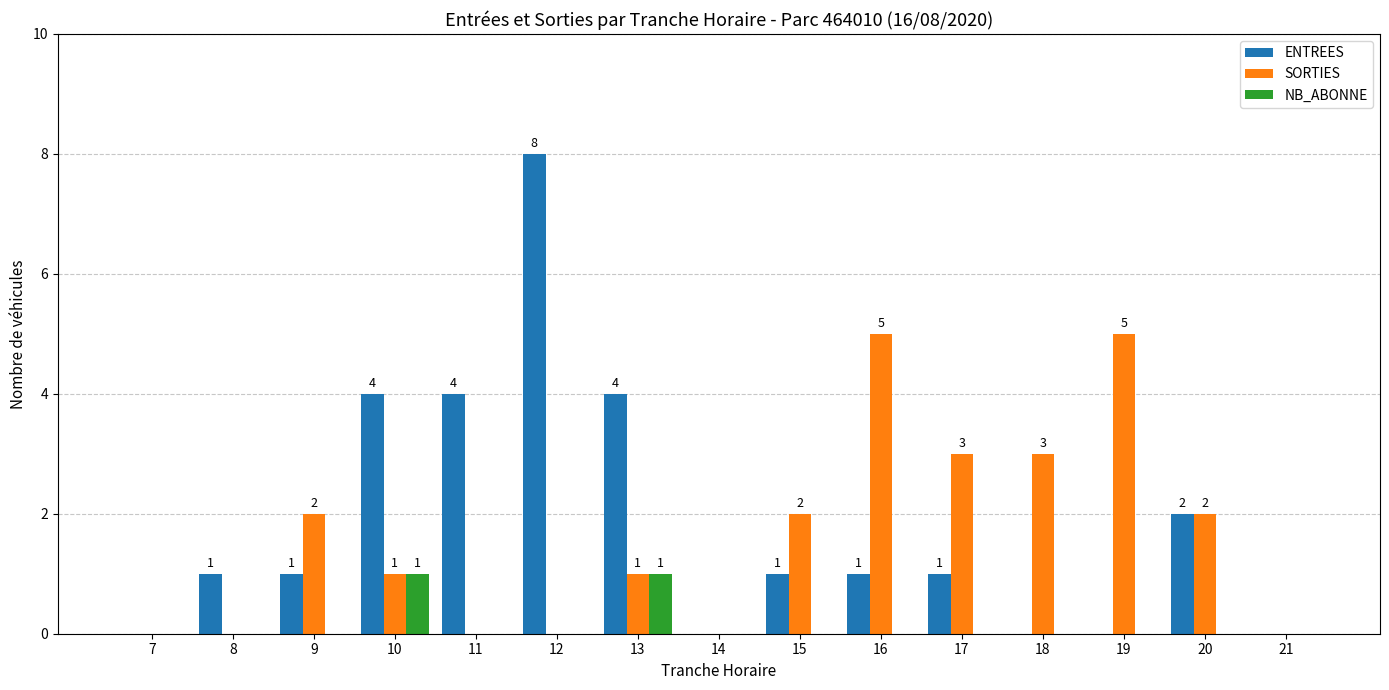

What are all the series names shown in the legend?

ENTREES, SORTIES, NB_ABONNE